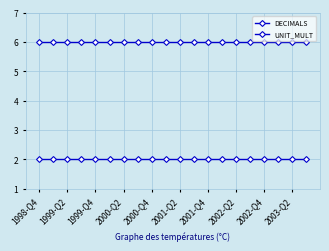

Where is DECIMALS nearest to the value 2?

1998-Q4